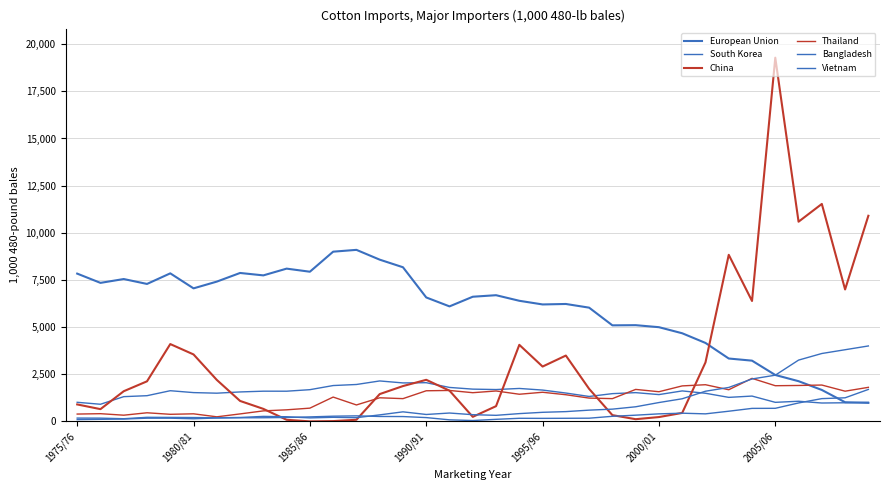

Which series has the largest total across all categories?

European Union